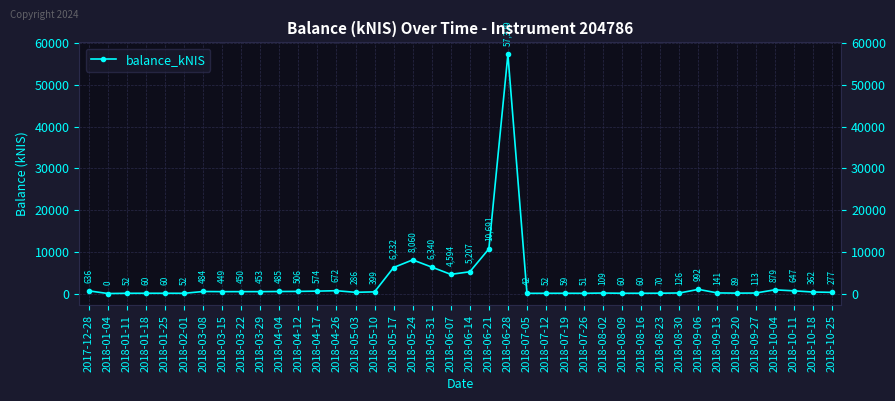

Reading left to right, list all the values displayed in this chart.

2017-12-28=636.3	2018-01-04=0.0	2018-01-11=52.4	2018-01-18=60.3	2018-01-25=59.9	2018-02-01=51.5	2018-03-08=484.2	2018-03-15=448.9	2018-03-22=450.3	2018-03-29=453.0	2018-04-04=485.2	2018-04-12=505.8	2018-04-17=574.3	2018-04-26=672.2	2018-05-03=286.1	2018-05-10=398.7	2018-05-17=6231.7	2018-05-24=8060.3	2018-05-31=6339.6	2018-06-07=4593.8	2018-06-14=5206.9	2018-06-21=10691.1	2018-06-28=57328.8	2018-07-05=41.7	2018-07-12=51.8	2018-07-19=59.3	2018-07-26=51.3	2018-08-02=109.3	2018-08-09=60.4	2018-08-16=60.1	2018-08-23=70.3	2018-08-30=126.0	2018-09-06=992.0	2018-09-13=140.9	2018-09-20=88.7	2018-09-27=113.3	2018-10-04=878.5	2018-10-11=646.8	2018-10-18=362.4	2018-10-25=276.9